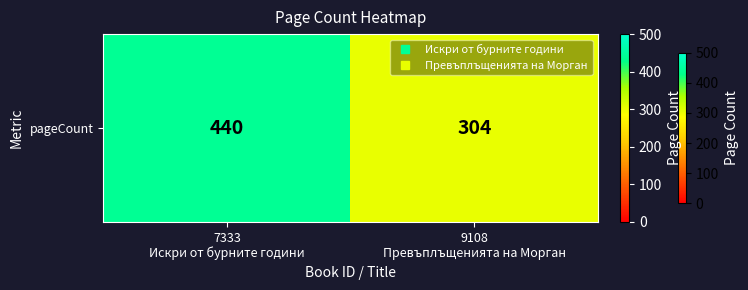

Which has a higher value, 7333
Искри от бурните години or 9108
Превъплъщенията на Морган?

7333
Искри от бурните години